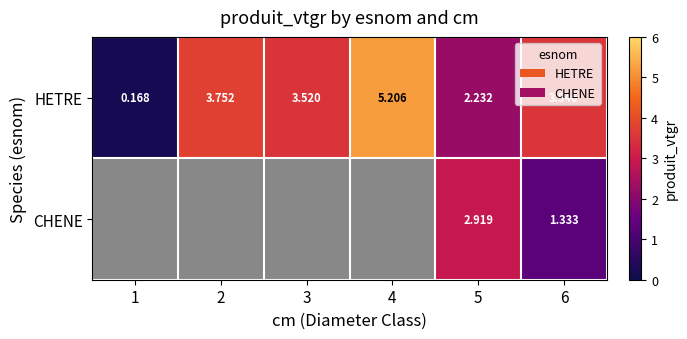

Is it true that HETRE equals 3.8 at 2?

True